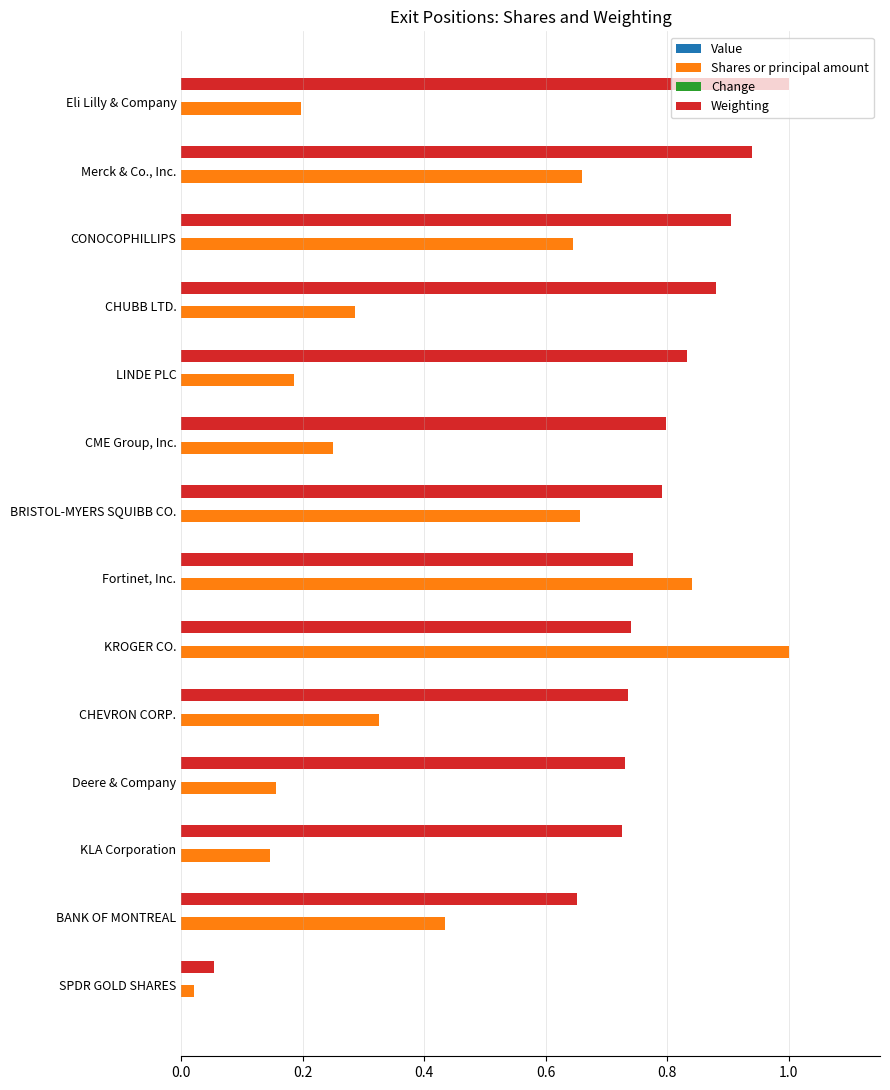

At which label does Shares or principal amount reach its minimum?

SPDR GOLD SHARES